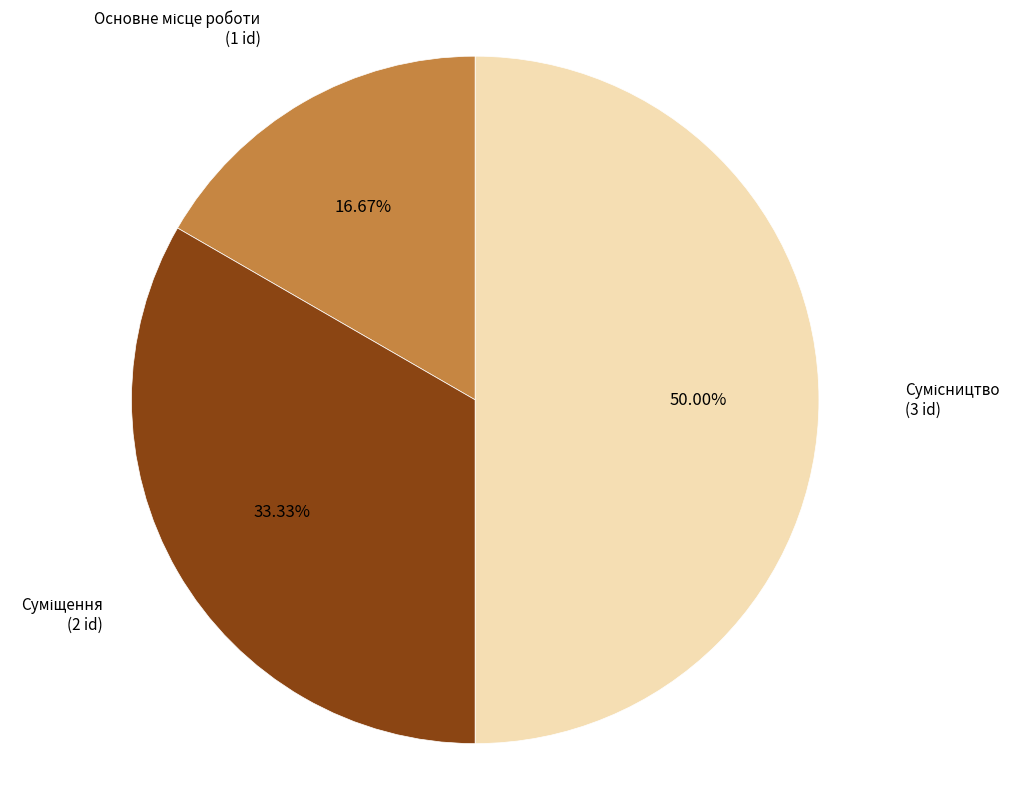

To the nearest percent, what is the difference between the largest and smallest slice percentages?

33%